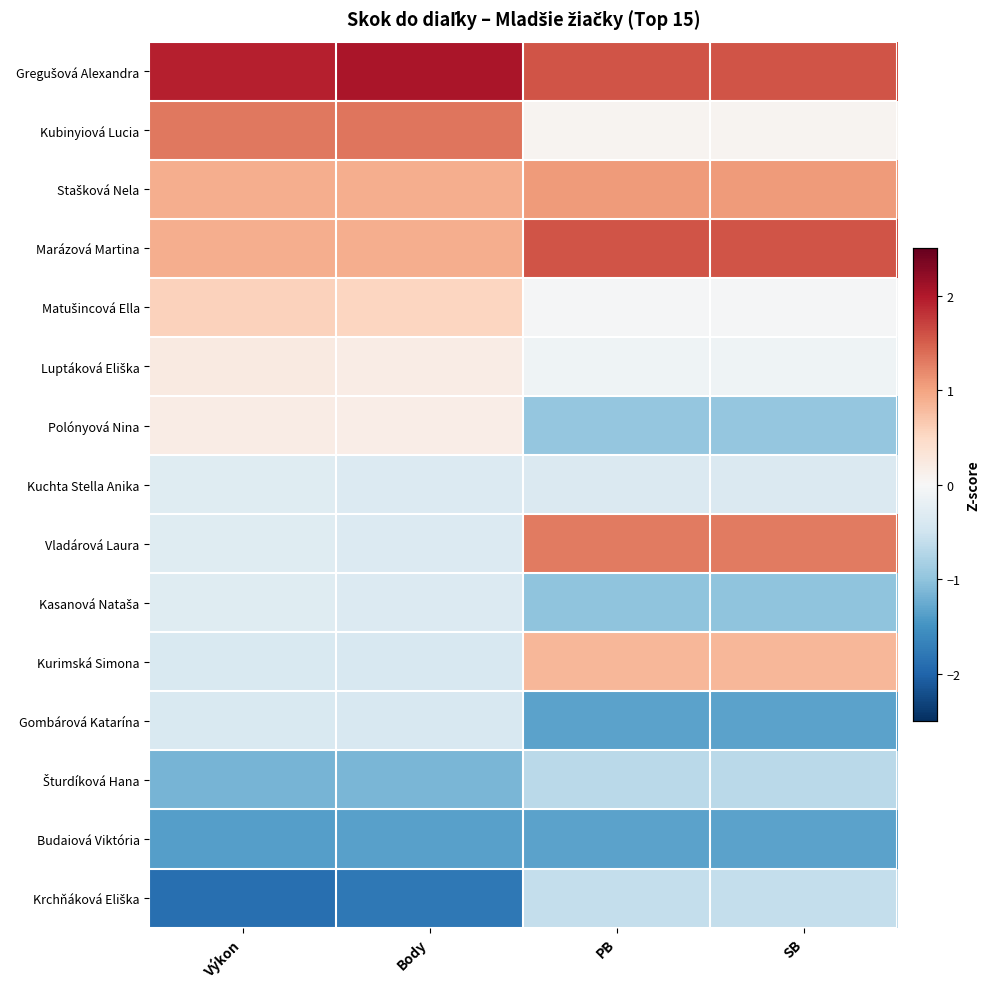

Which series has the largest total across all categories?

Gregušová Alexandra